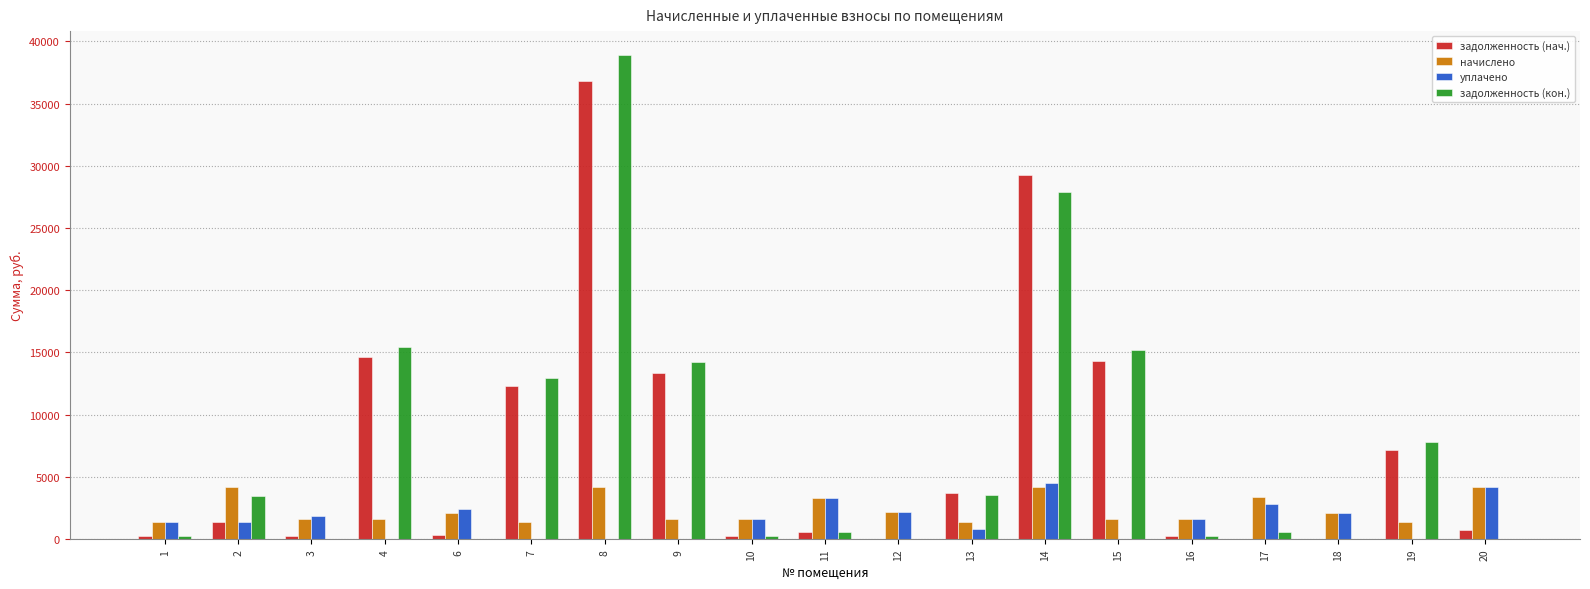

Between 10 and 15, which series saw the biggest shift?

задолженность (кон.)